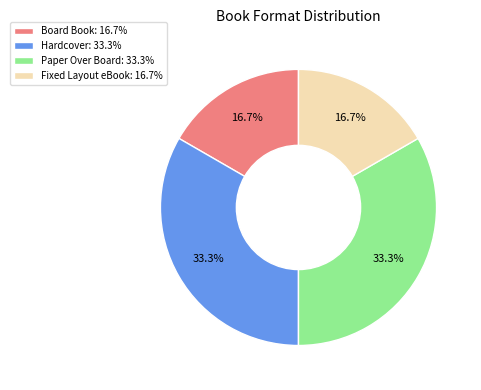

How many slices are in this pie chart?

4